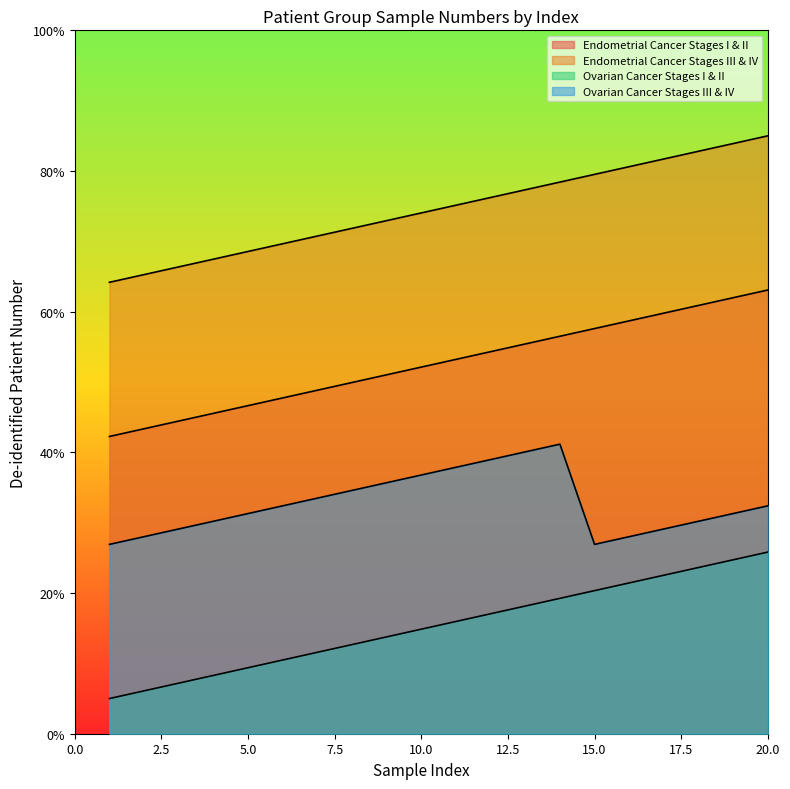

Which series changed the most between 13 and 20?

Endometrial Cancer Stages III & IV